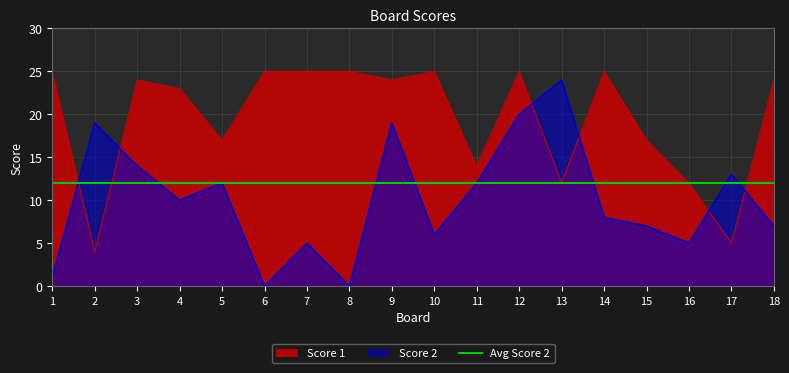

Rank the categories by Score 2 value from highest to lowest.

13, 12, 2, 9, 3, 17, 5, 11, 4, 14, 15, 18, 10, 7, 16, 1, 6, 8